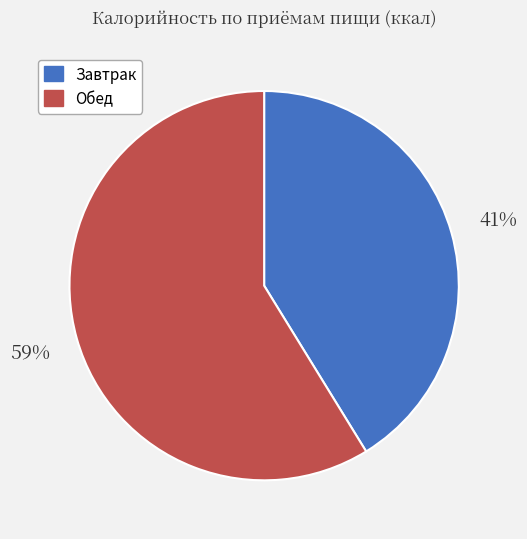

How many slices are in this pie chart?

2